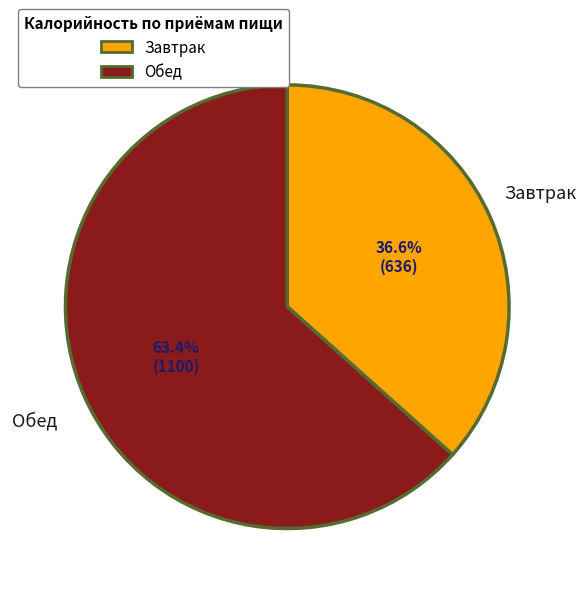

True or false: Хлеб пшеничный (обед) accounts for 2% of the total.

False